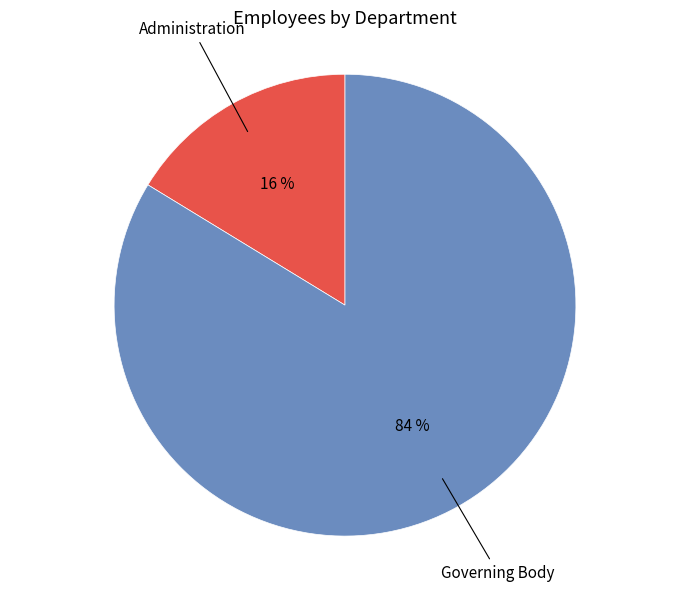

Is there a majority slice in this chart?

Yes